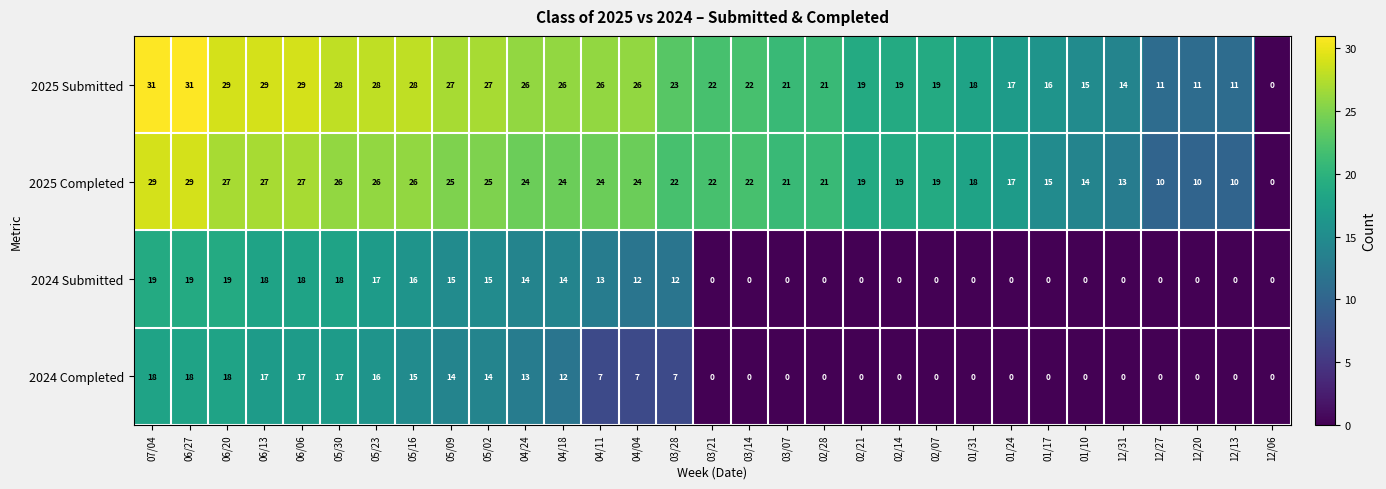

What is the greatest value displayed?

31